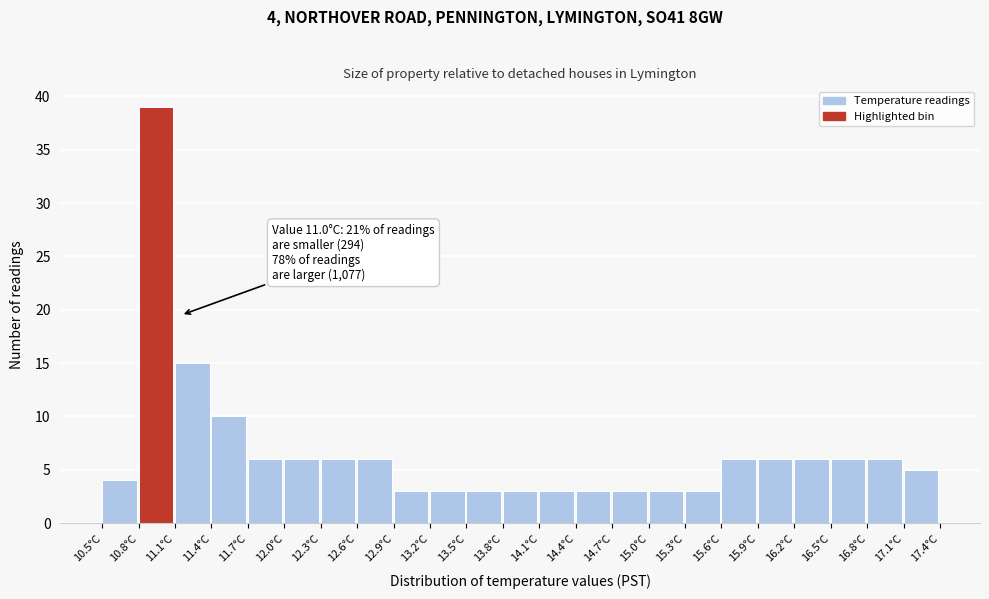

Over which range of the x-axis is the bar tallest?

10.8 to 11.1